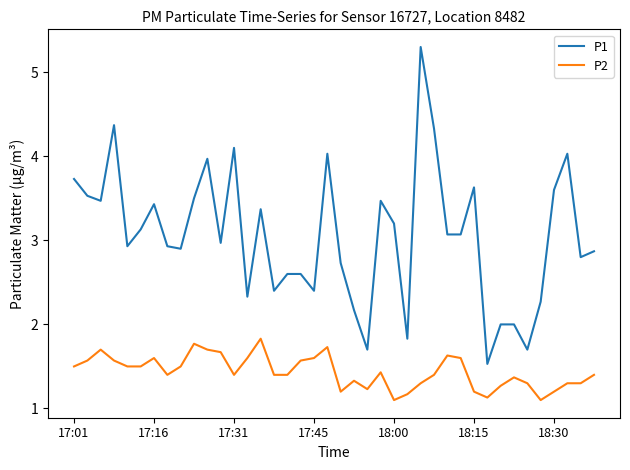

How many lines are shown in the chart?

2